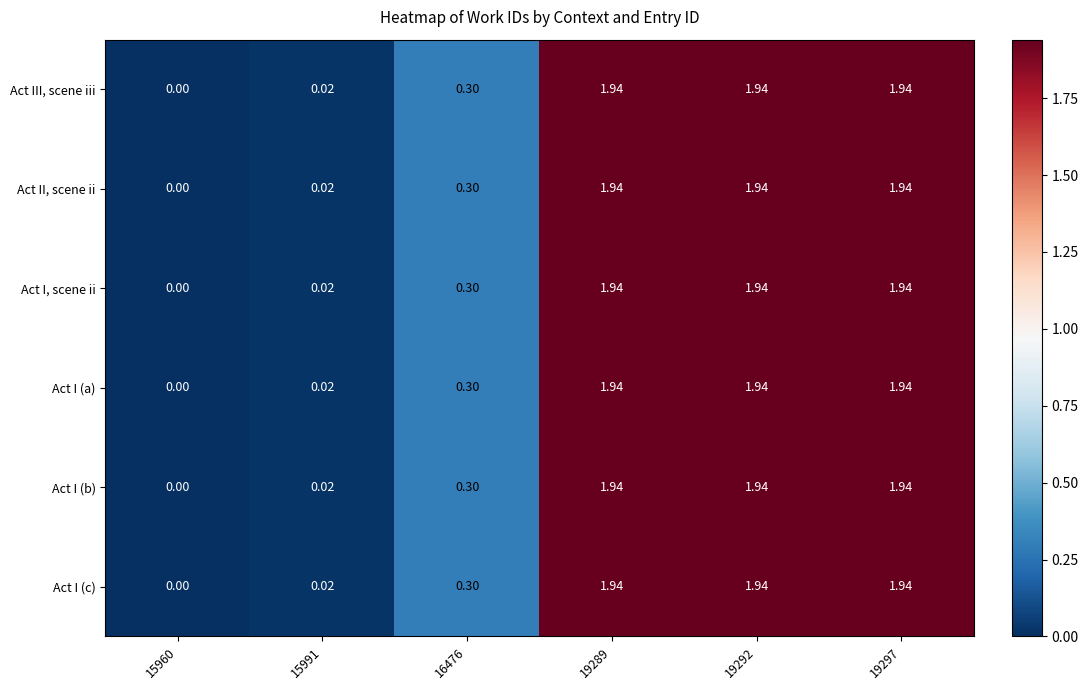

Is the value of Act I, scene ii at 15960 greater than the value of Act II, scene ii at 19292?

No